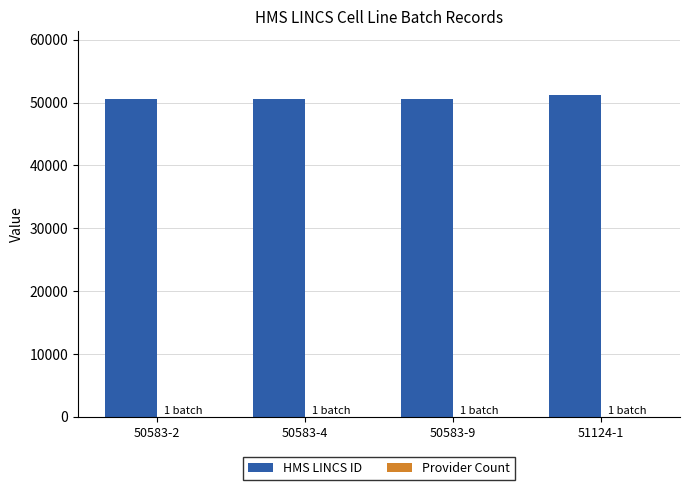

What is the sum of all HMS LINCS ID values?

202873